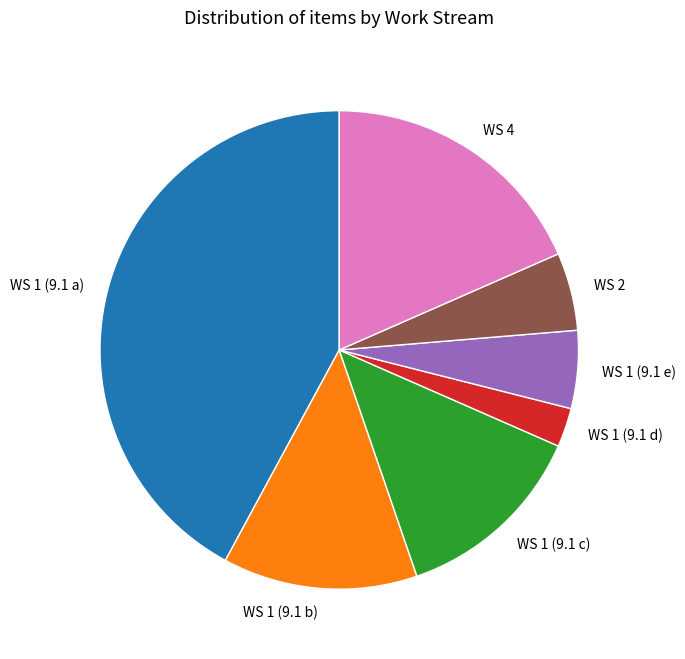

How many slices are in this pie chart?

7